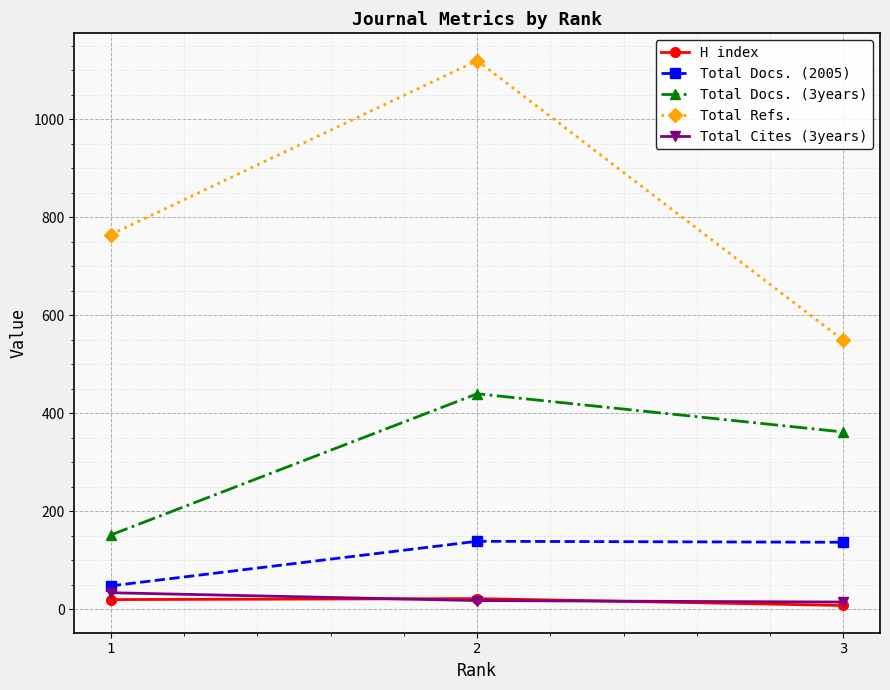

Which series has the widest spread of values?

Total Refs.